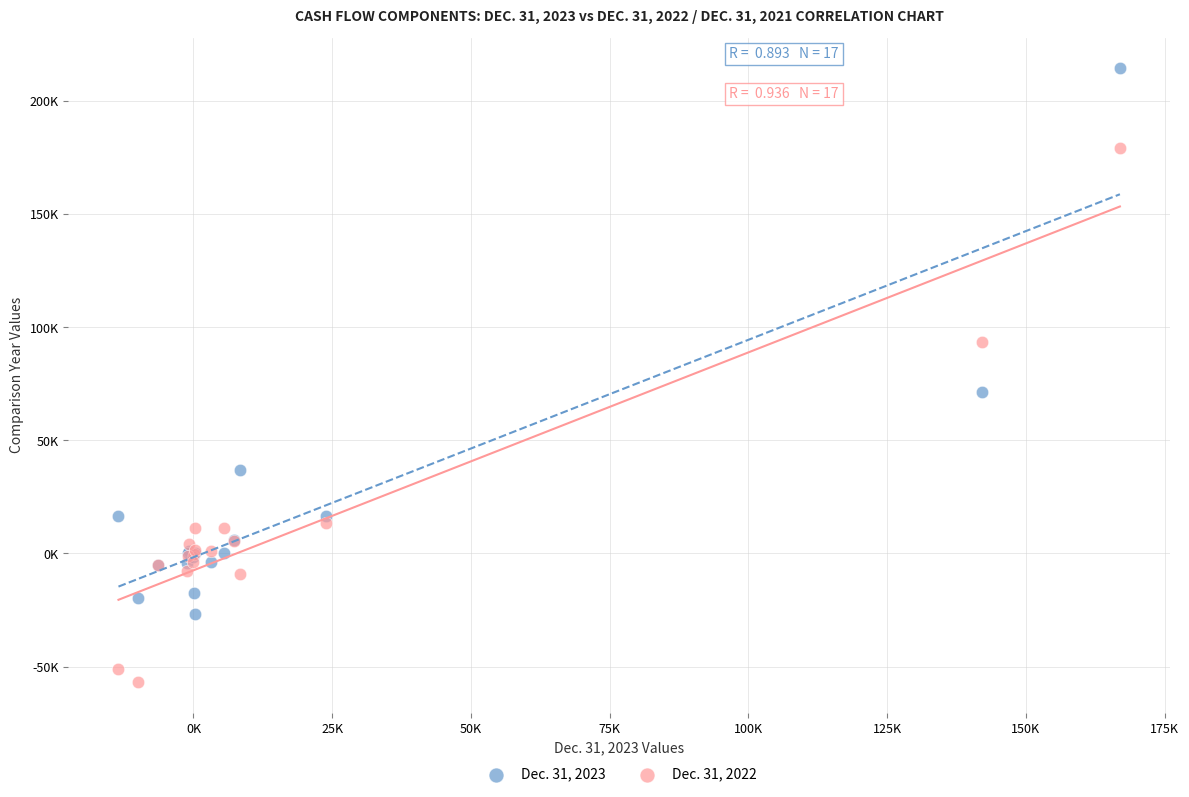

What are all the series names shown in the legend?

Dec. 31, 2023, Dec. 31, 2022